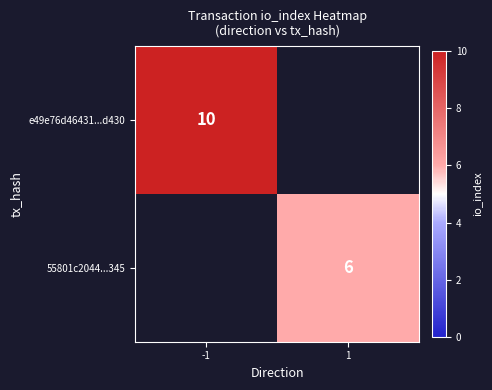

True or false: e49e76d46431...d430 has a value of 10 at -1.

True